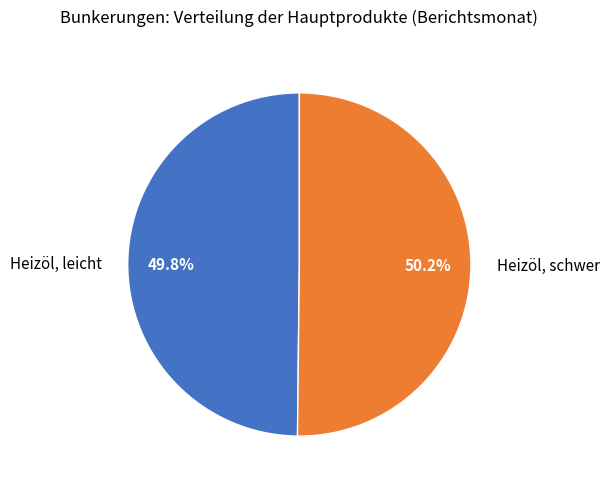

Combined, what portion of the pie is Heizöl, schwer and Heizöl, leicht?

100.0%